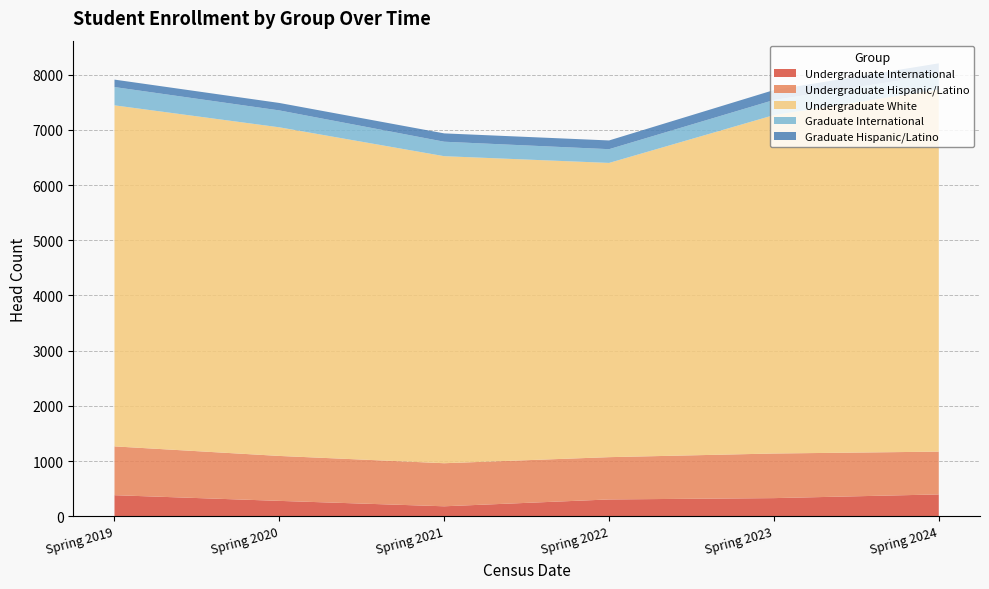

Reading right to left, list all the values displayed in this chart.

Undergraduate International: 397	330	306	182	280	383
Undergraduate Hispanic/Latino: 775	808	766	780	814	884
Undergraduate White: 6558	6129	5329	5561	5952	6177
Graduate International: 274	274	249	262	306	331
Graduate Hispanic/Latino: 201	180	158	151	135	135